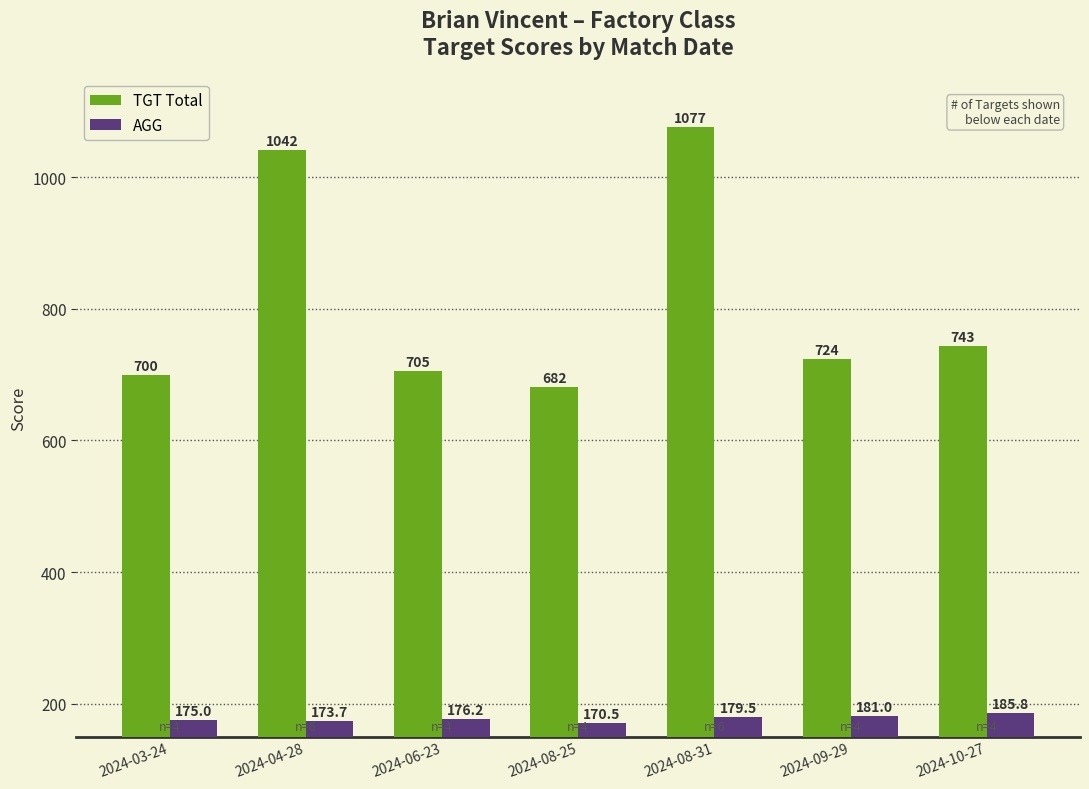

List the labels in order of AGG value, smallest first.

2024-08-25, 2024-04-28, 2024-03-24, 2024-06-23, 2024-08-31, 2024-09-29, 2024-10-27